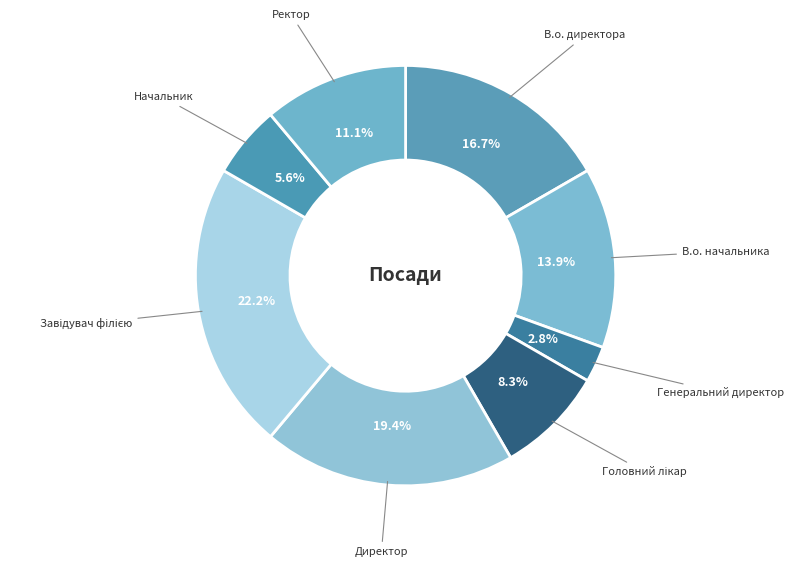

Count the number of slices in the pie.

8